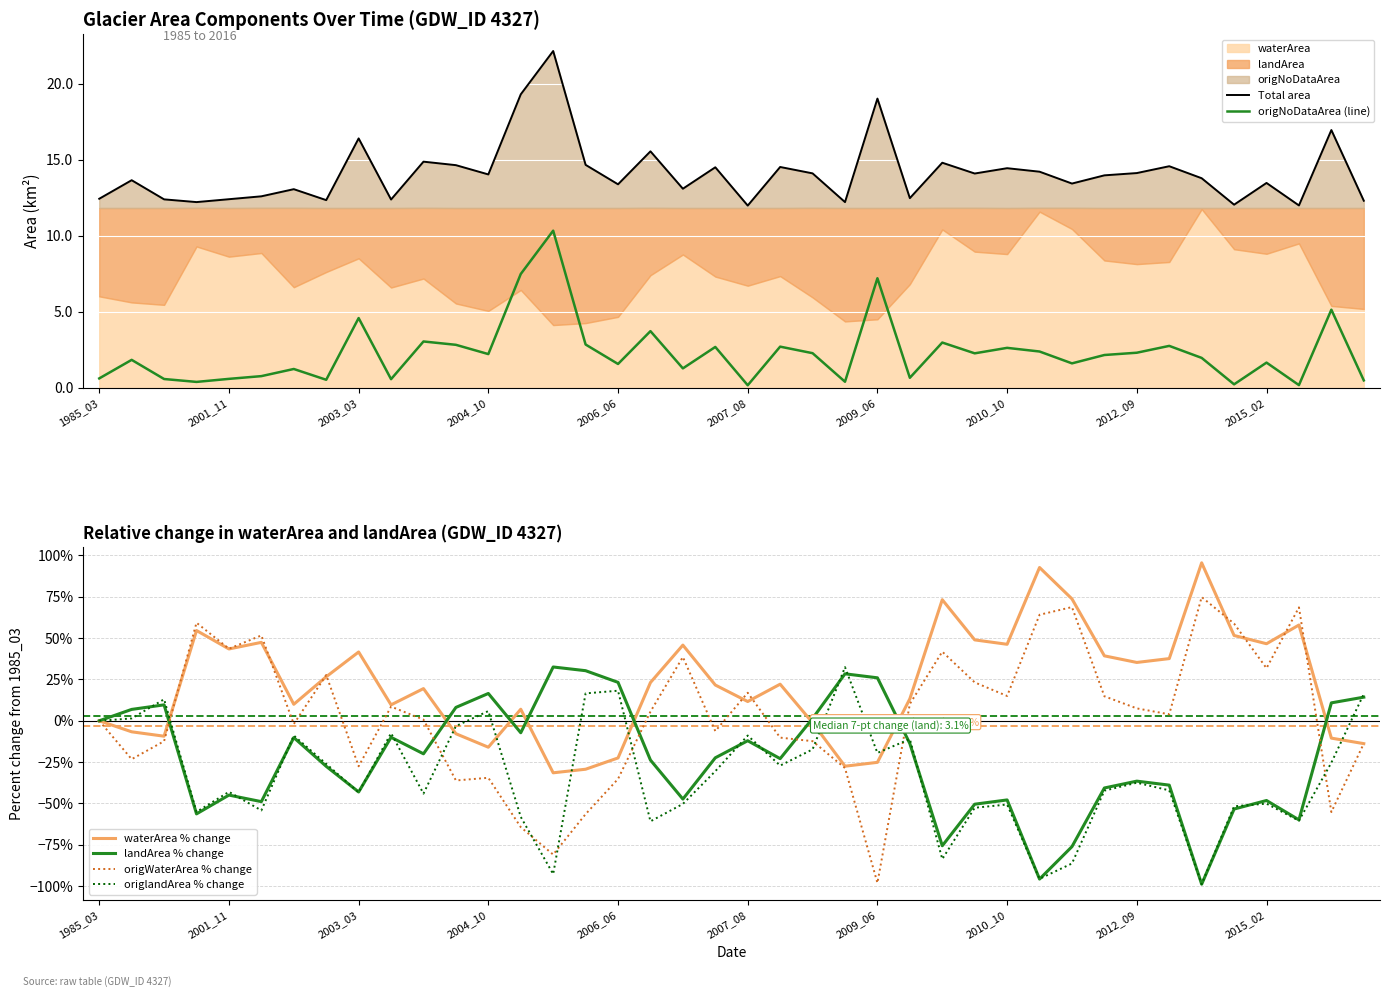

What is the lowest value of the landArea % change series?

-98.8